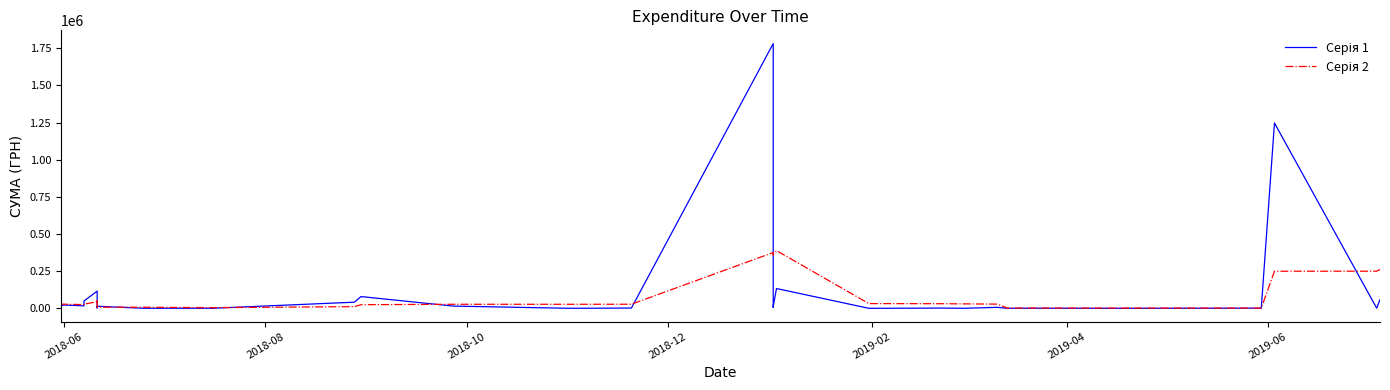

Does the chart display data point markers on the line(s)?

No